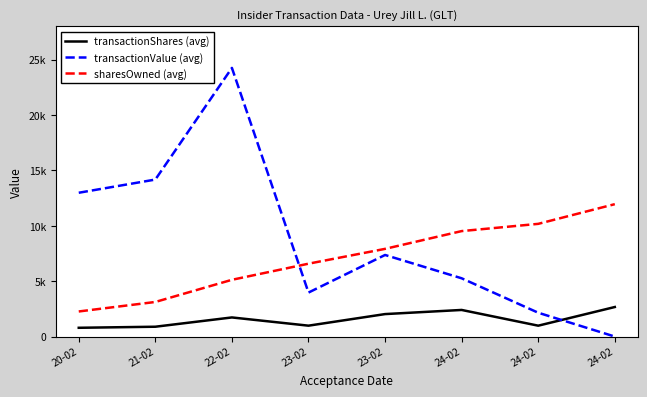

Which series ends up on top after the final intersection of transactionShares (avg) and transactionValue (avg)?

transactionShares (avg)